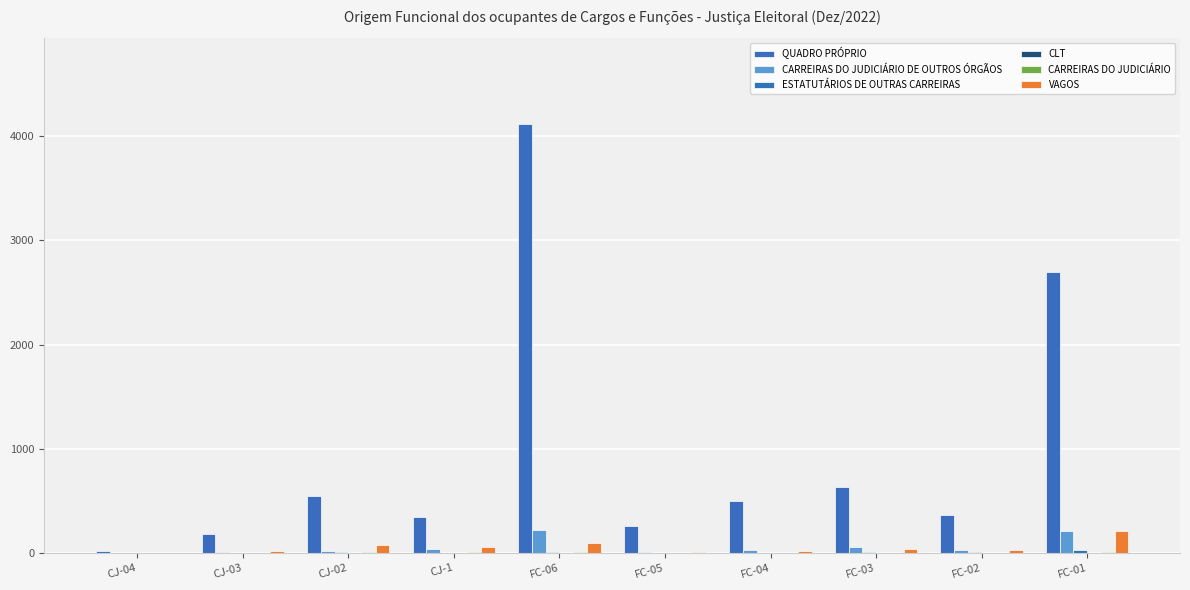

What position from the right is FC-03?

3